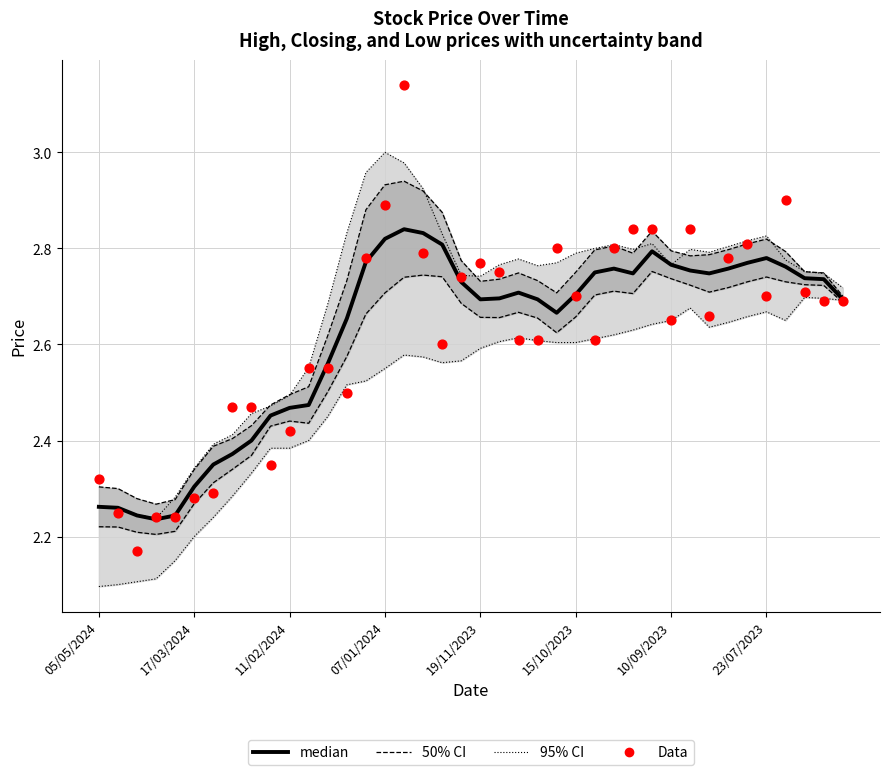

Which series has the largest Y range (max minus min)?

Data